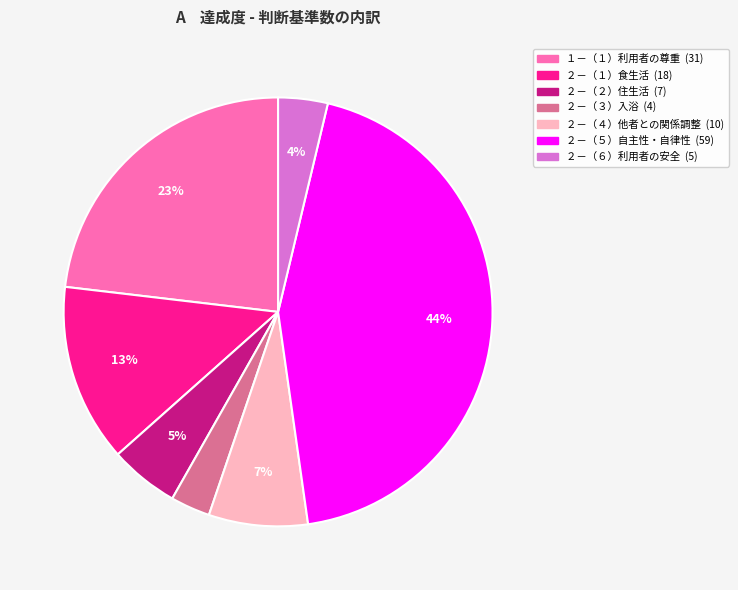

To the nearest percent, what is the difference between the largest and smallest slice percentages?

41%